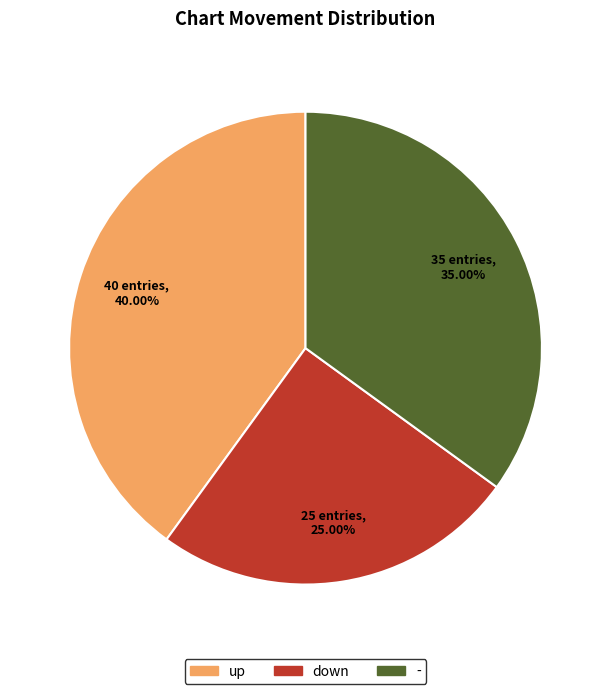

What is the largest slice in the pie chart?

up